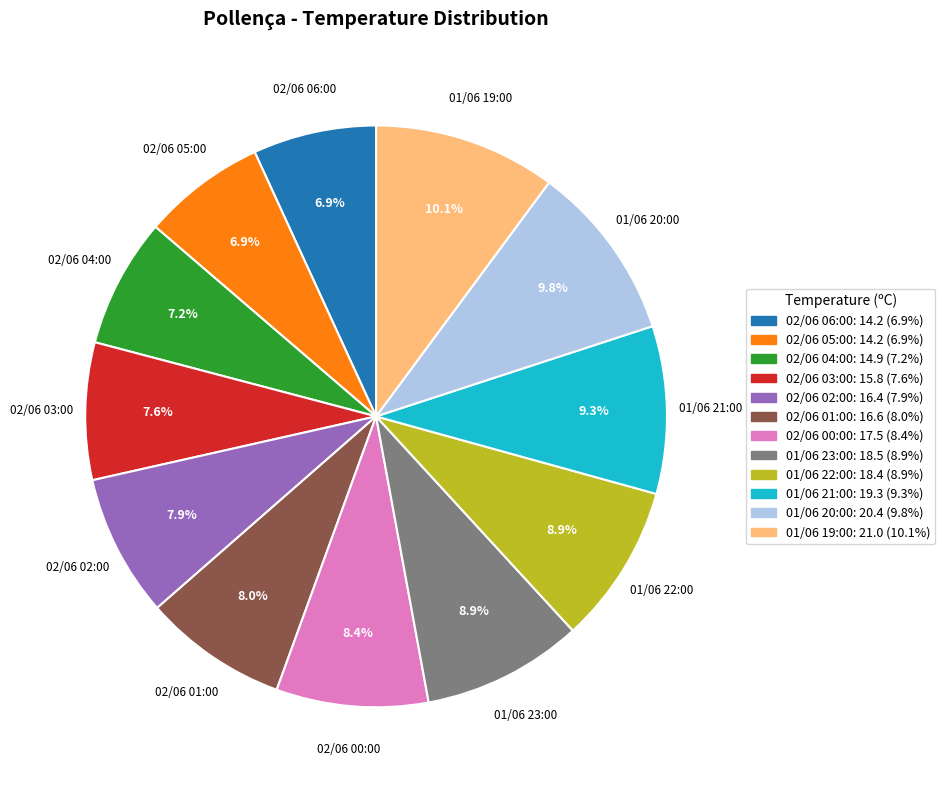

Combined, what portion of the pie is 02/06 06:00 and 02/06 00:00?

15.3%